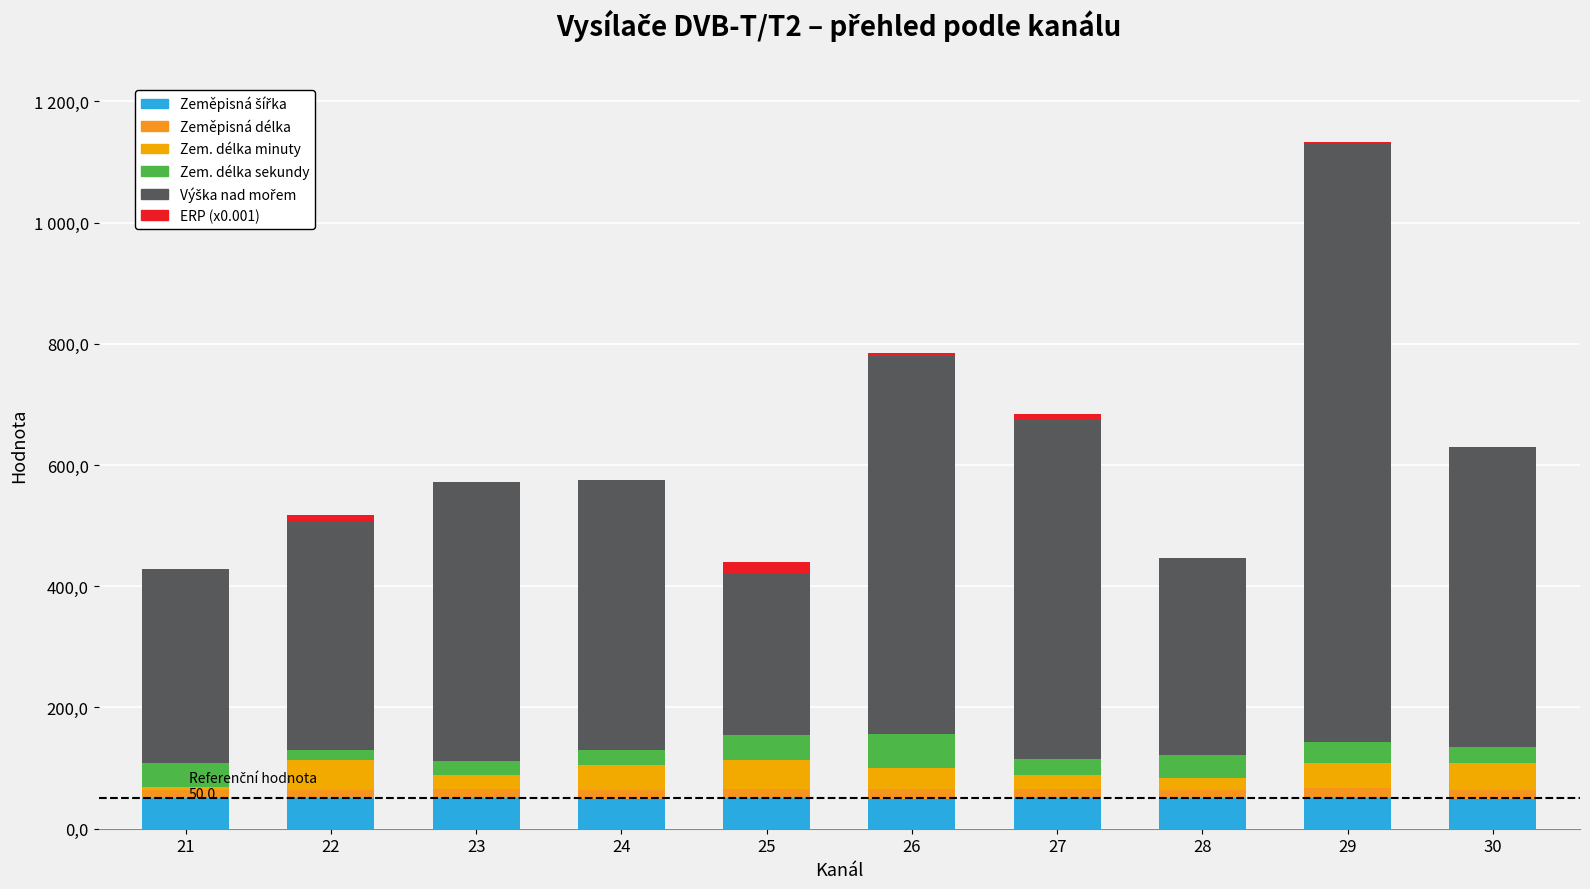

Which series has the largest range (max minus min)?

Výška nad mořem